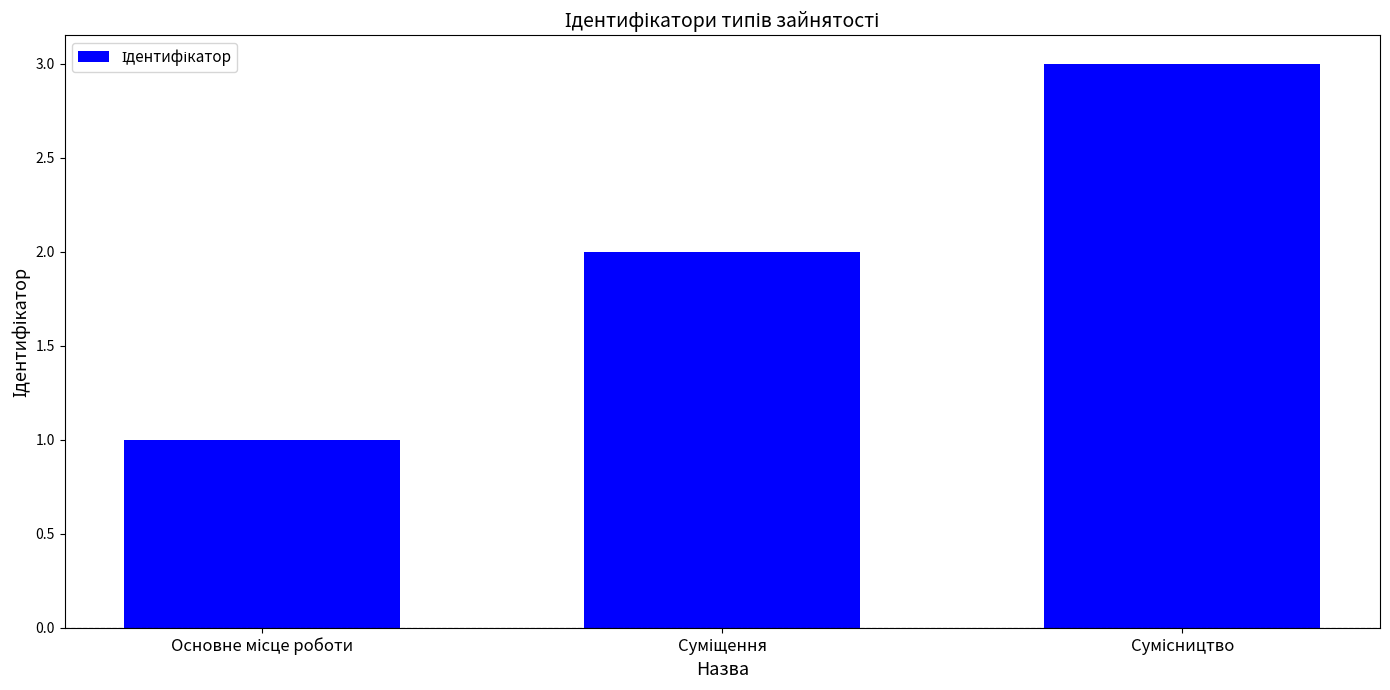

Count the values in the range 1 to 3.

3